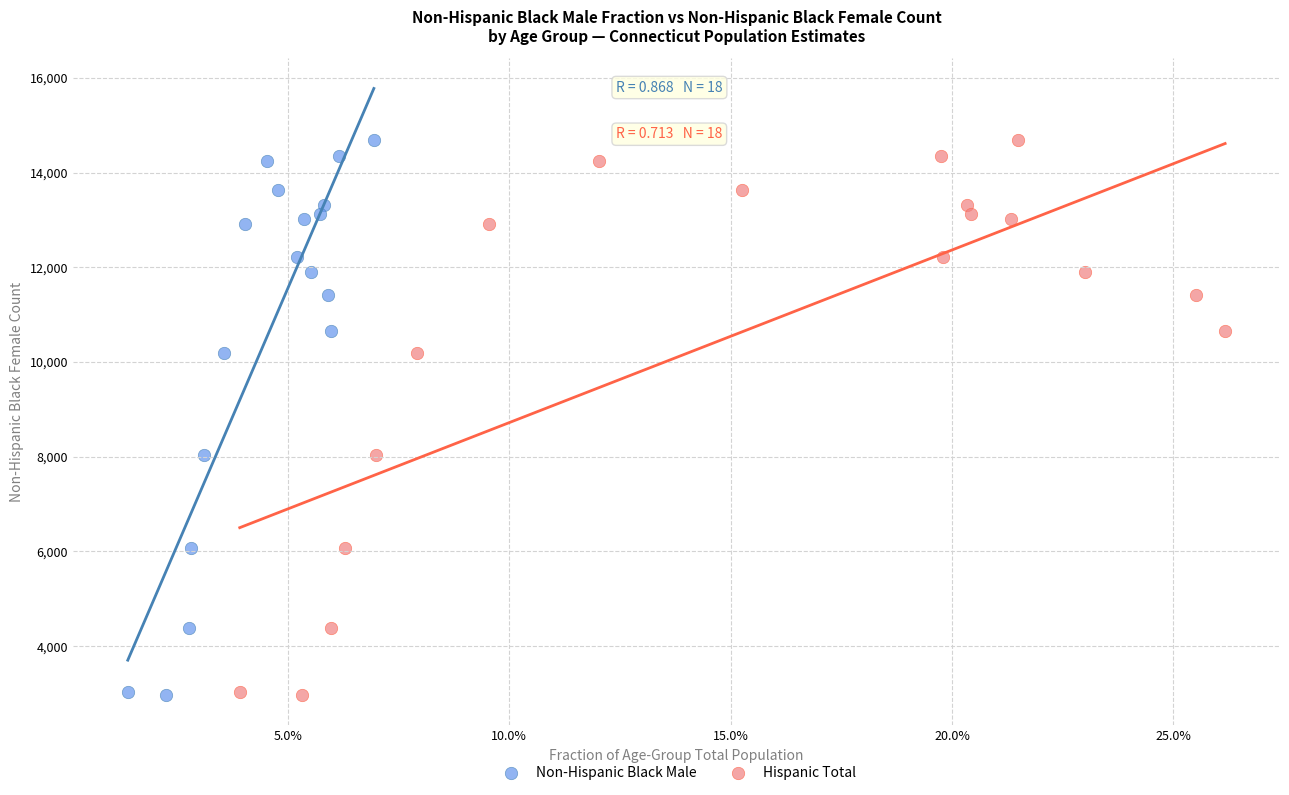

What are all the series names shown in the legend?

Non-Hispanic Black Male, Hispanic Total